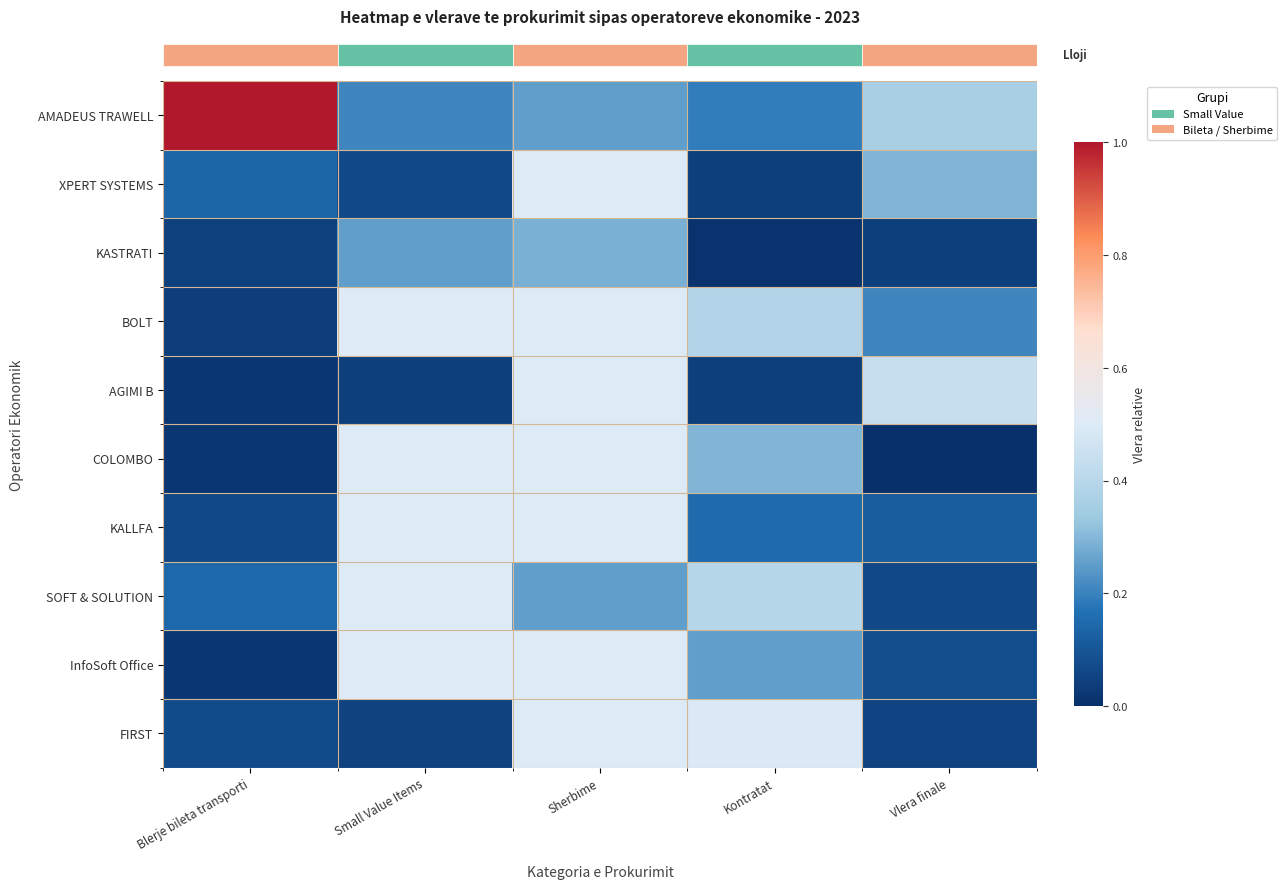

How many categories are shown in the chart?

5